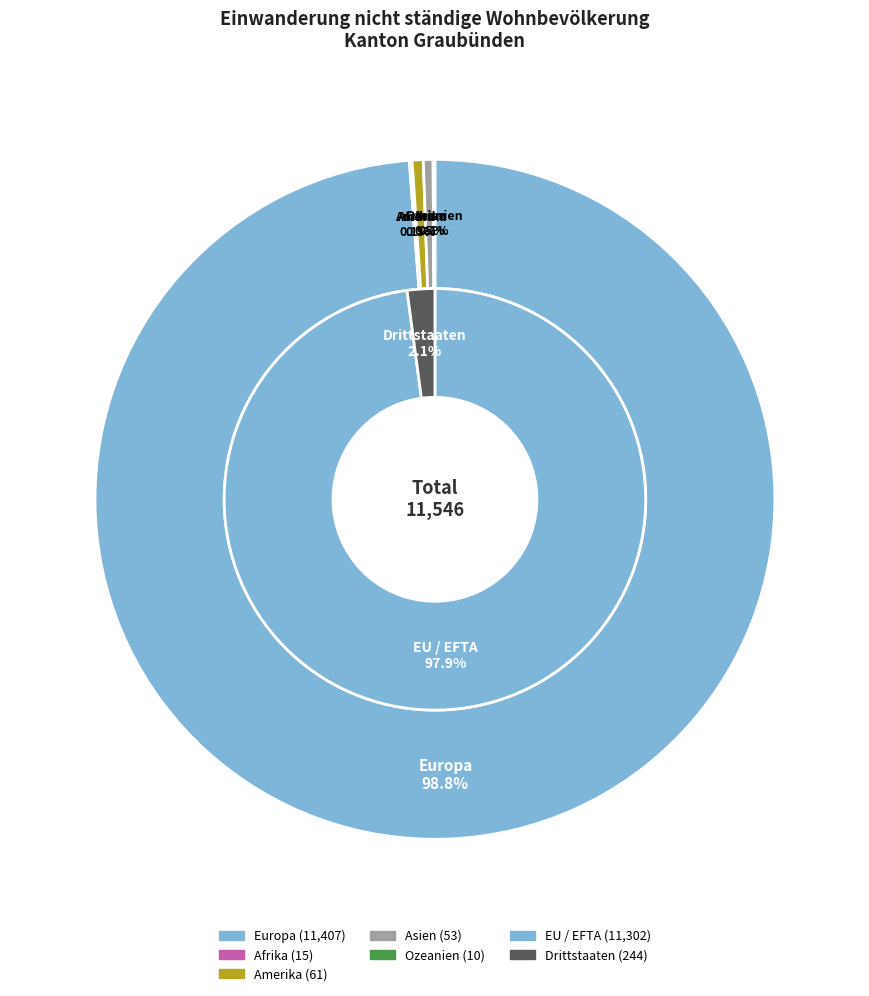

To the nearest percent, what is the difference between the largest and smallest slice percentages?

99%